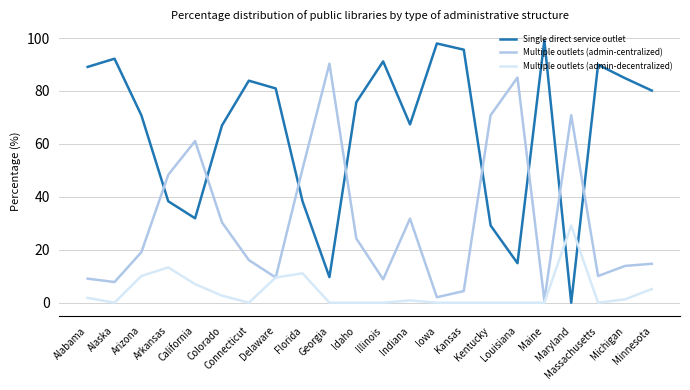

Is the value of Single direct service outlet at Colorado greater than the value of Multiple outlets (admin-centralized) at Michigan?

Yes